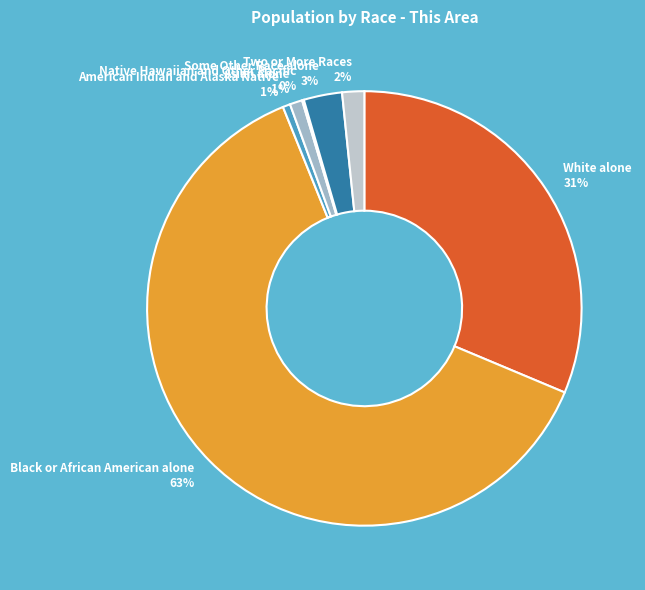

Is it true that Black or African American alone is 63% of the pie?

True